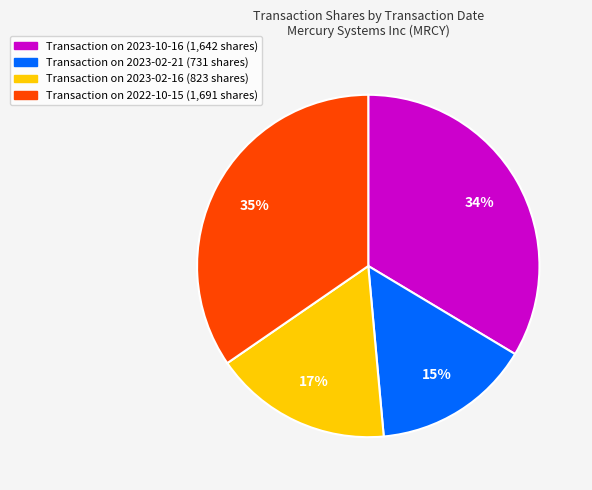

Approximately how many times larger is the value at Transaction on 2023-02-21 (731 shares) compared to Transaction on 2023-02-16 (823 shares)?

0.9